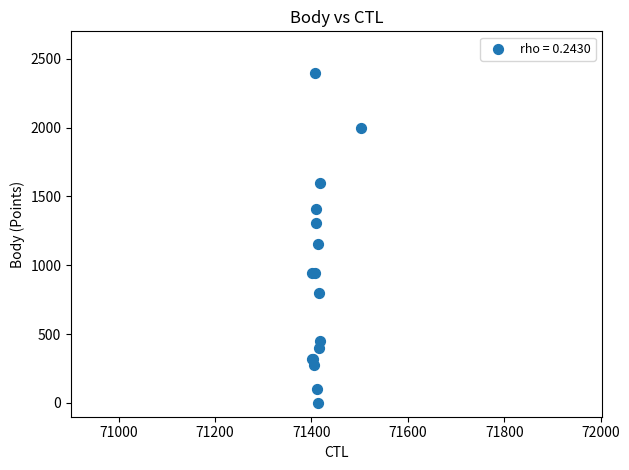

What Y value in the scatter plot is closest to 1200?

1156